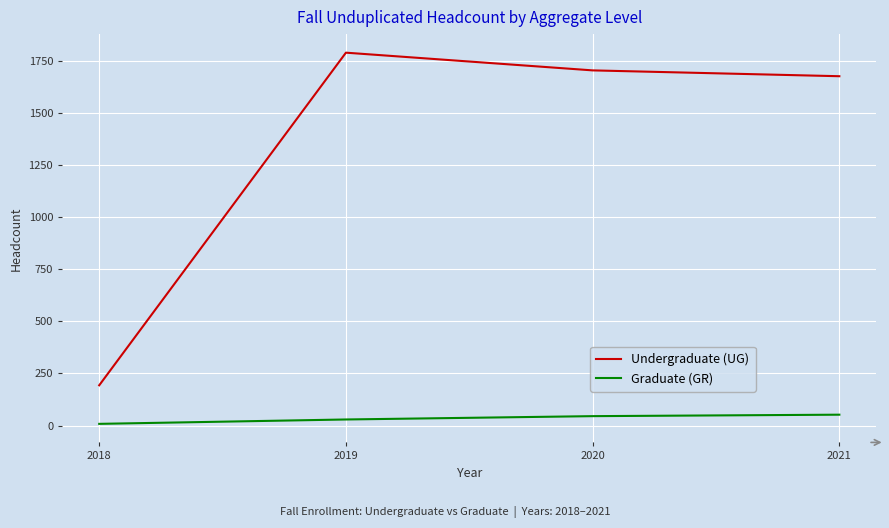

Is this an area chart (filled region under the line)?

No